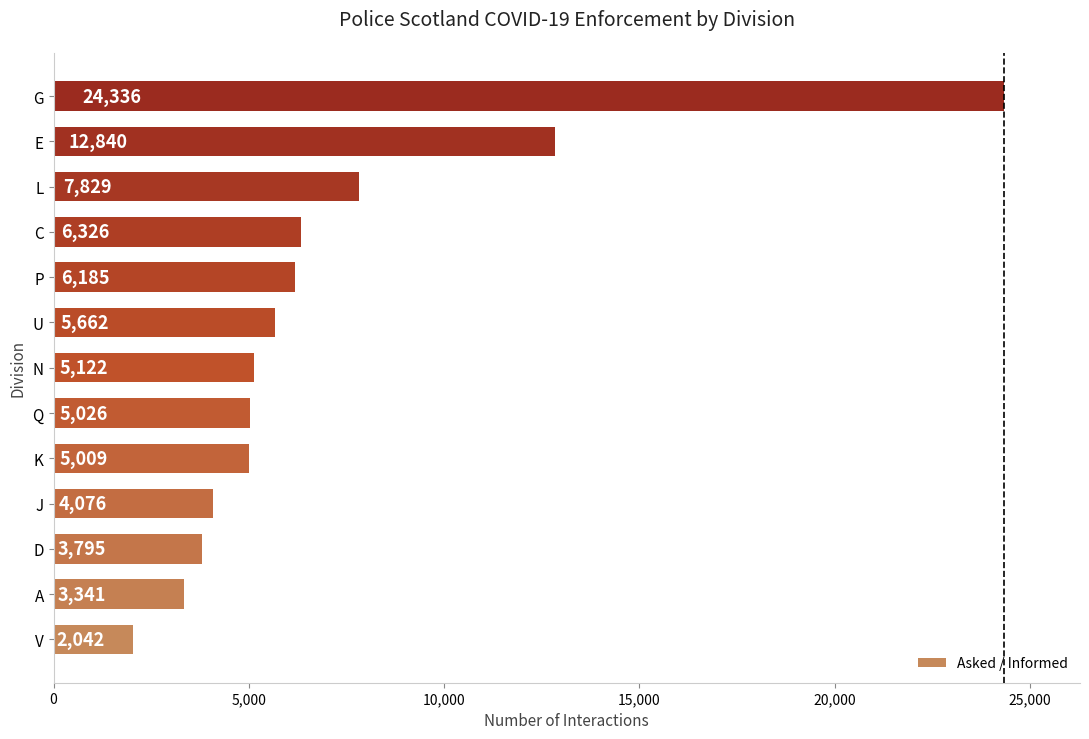

Reading bottom to top, transcribe all the data shown in this chart.

2042	3341	3795	4076	5009	5026	5122	5662	6185	6326	7829	12840	24336